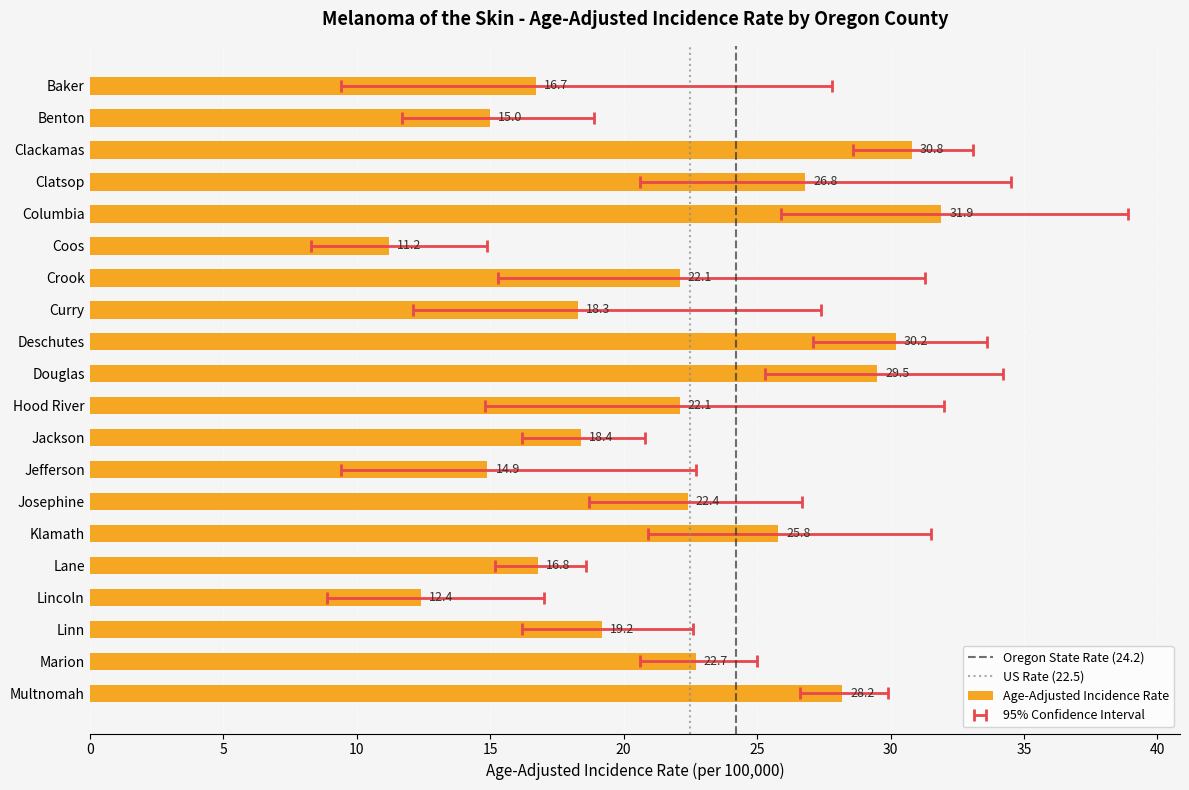

Is it true that the value at Multnomah is 13.4?

False